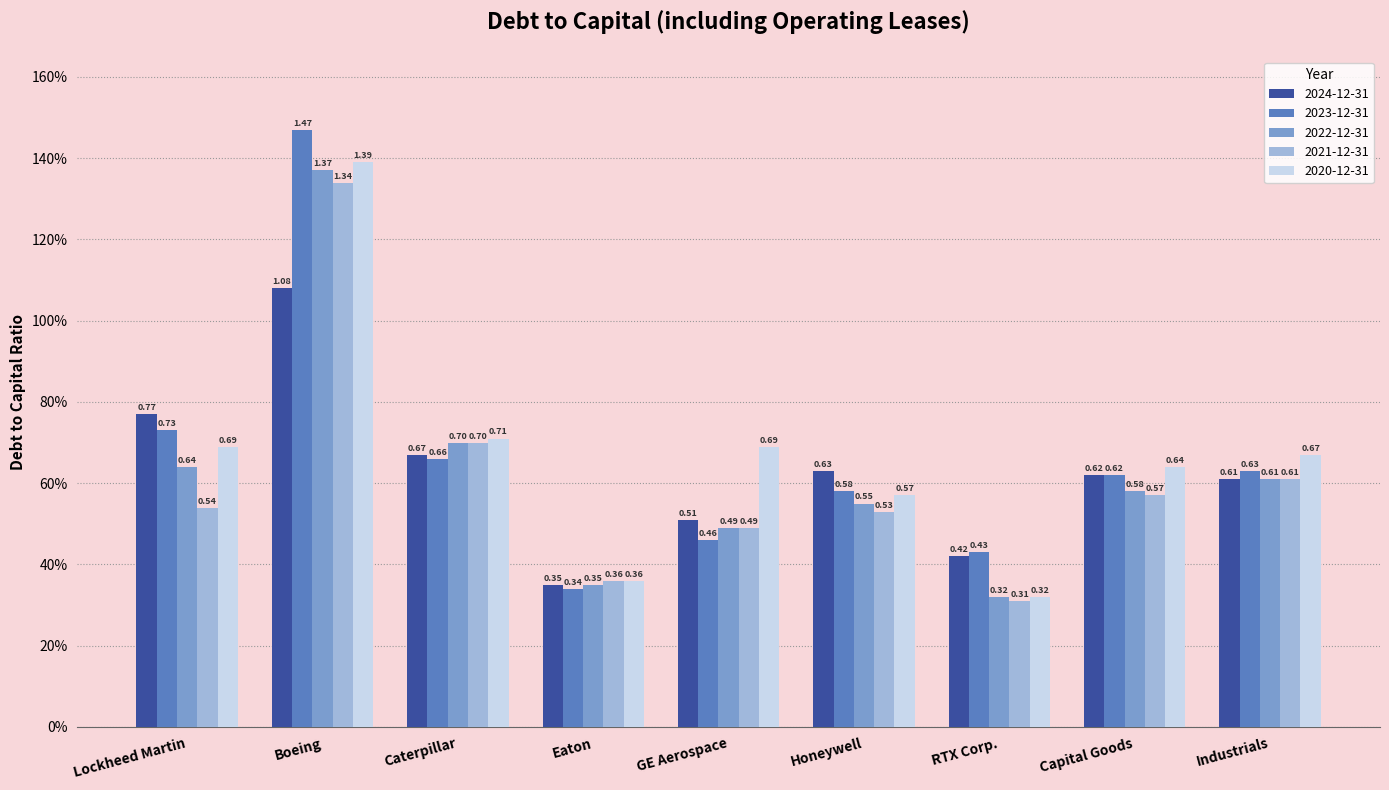

Where is 2023-12-31 nearest to the value 0?

Eaton